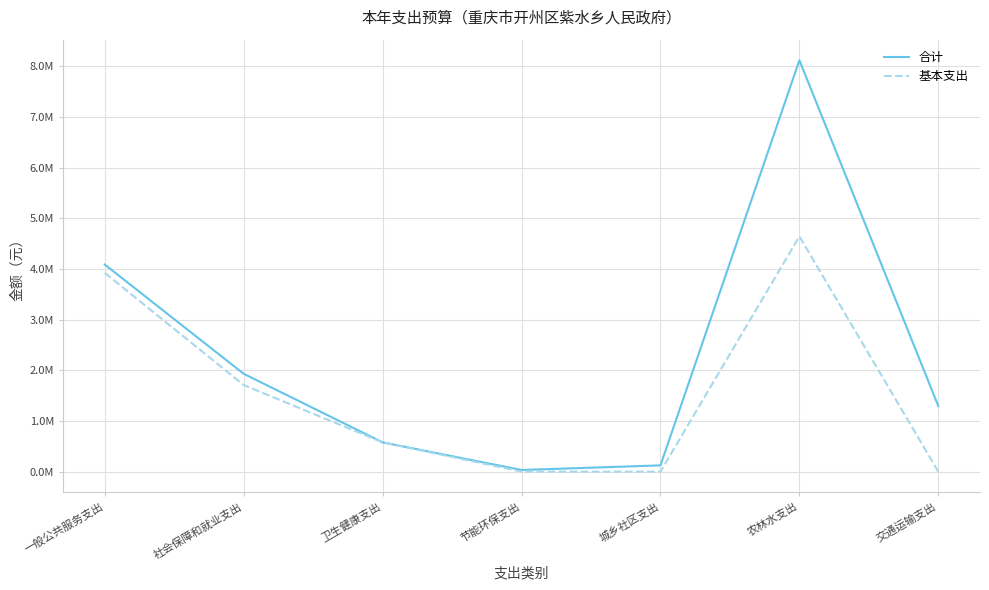

What is the sum of all 基本支出 values?

10848789.9